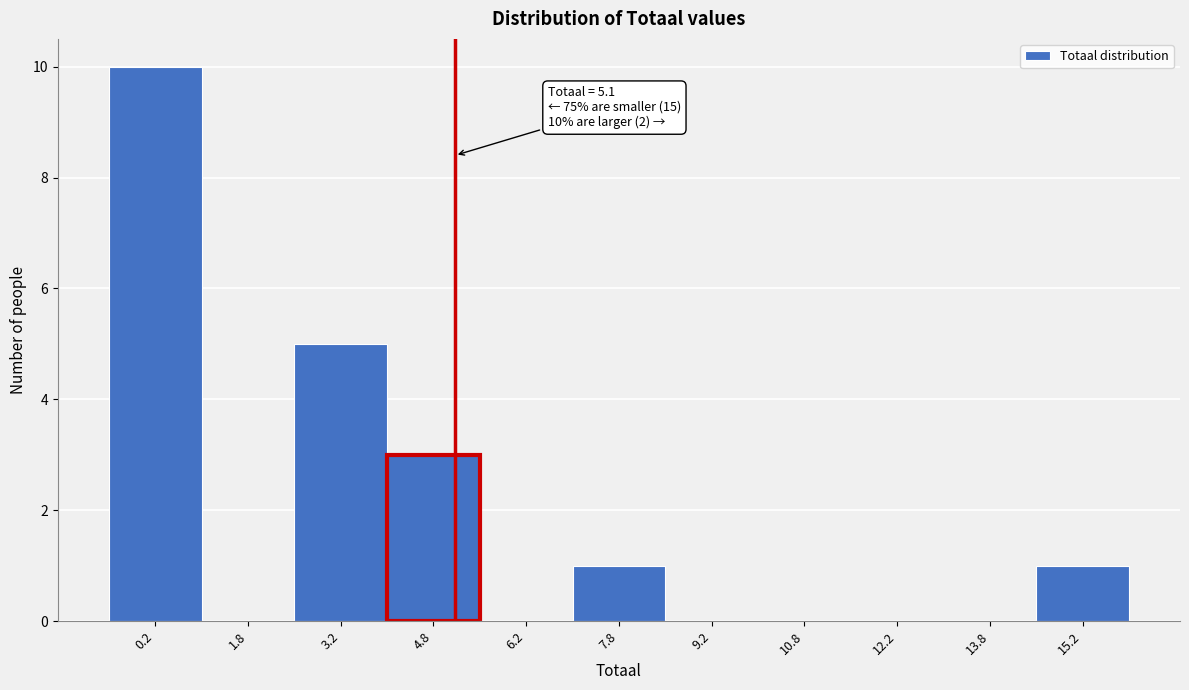

Over which range of the x-axis is the bar tallest?

-0.5 to 1.0